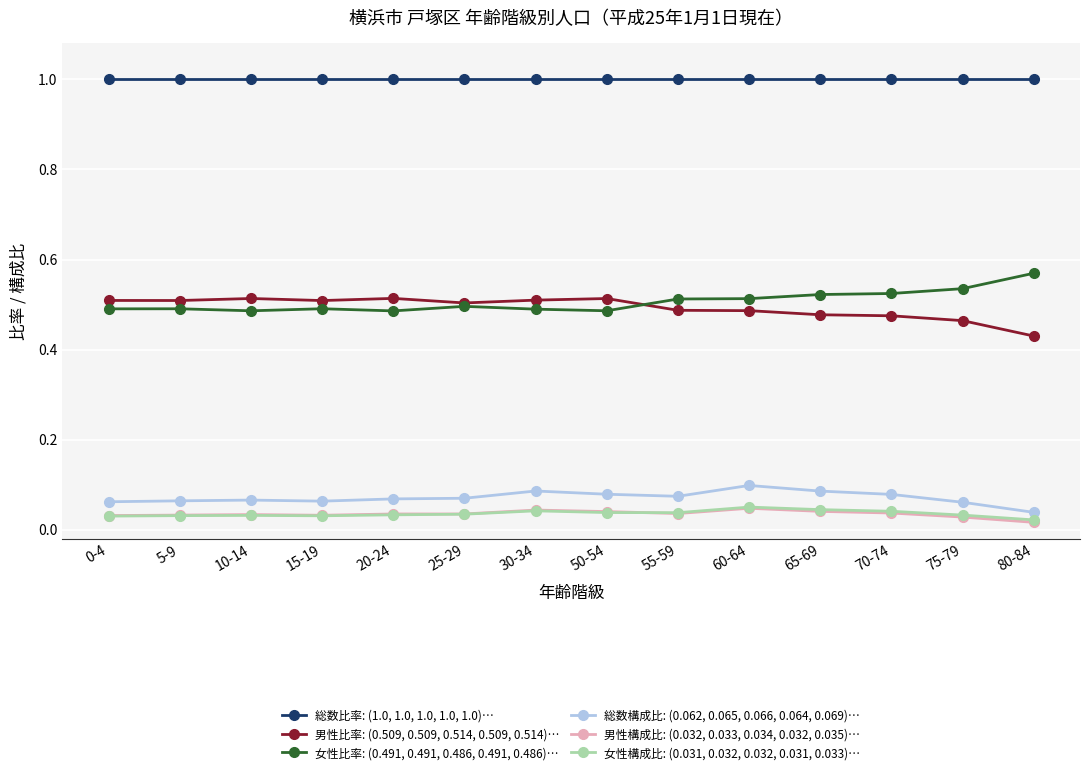

True or false: 男性比率: (0.509, 0.509, 0.514, 0.509, 0.514)… has more than 1 interior local peaks.

True